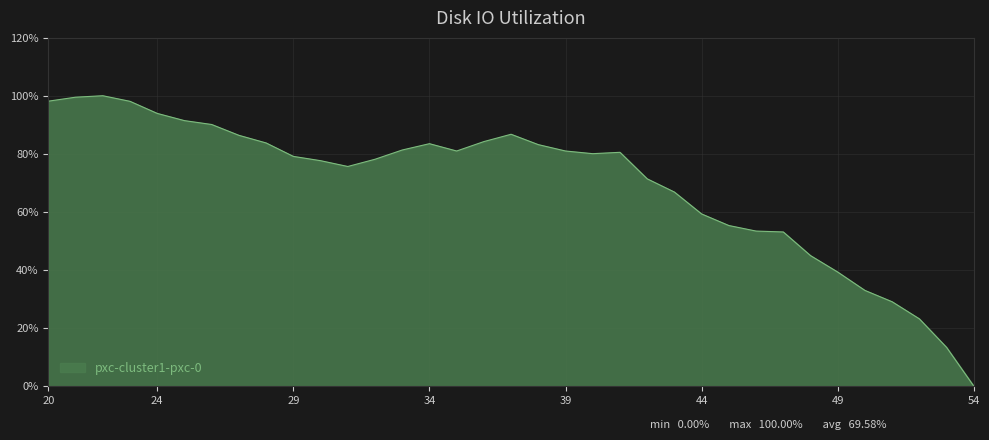

What is the greatest value displayed?

100.0